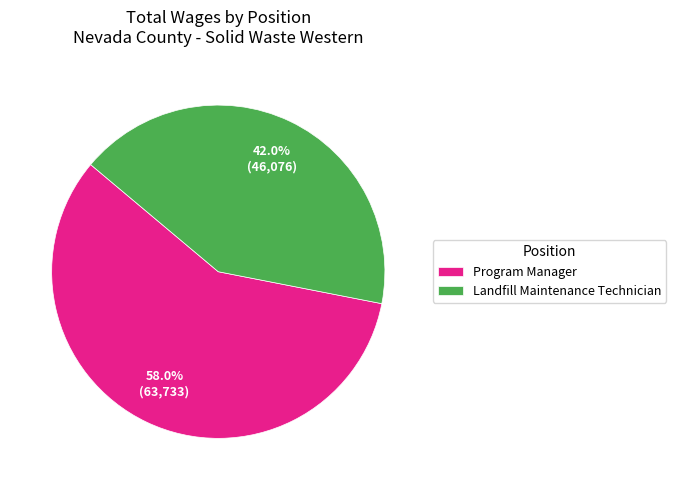

Is it true that Landfill Maintenance Technician is 30% of the pie?

False